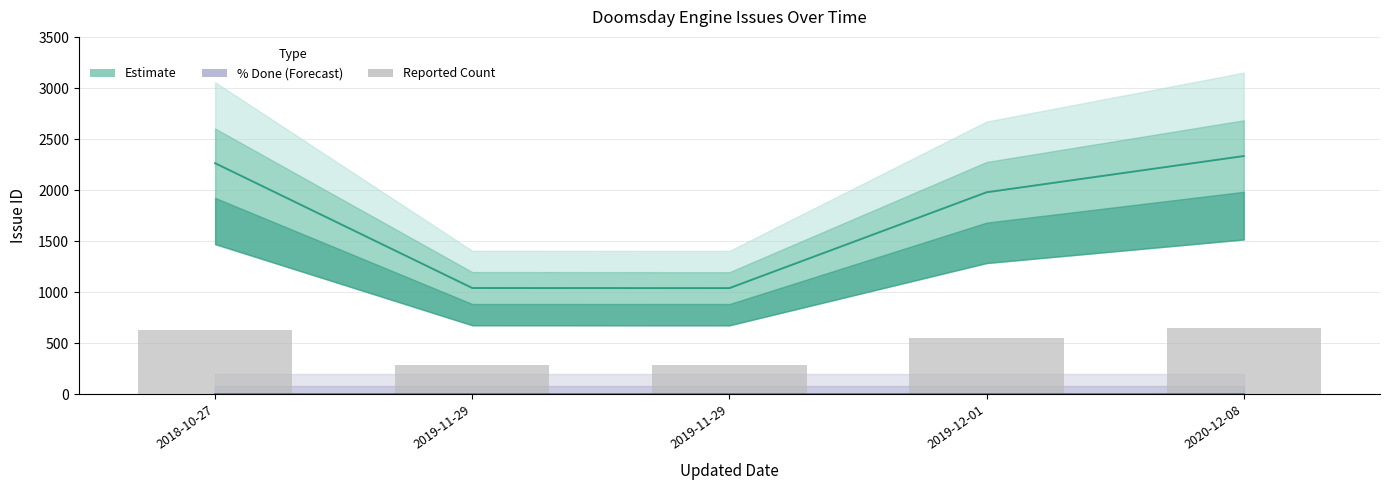

What is the difference between the maximum and minimum values in the Reported Count series?

362.3